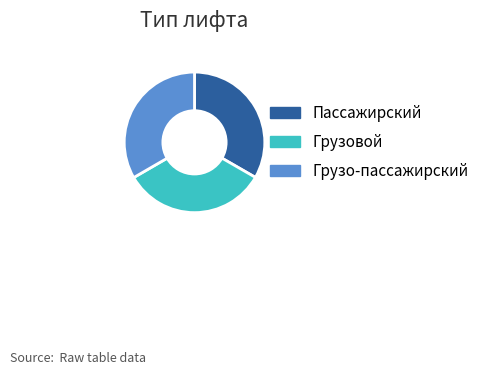

What is the ratio of the value at Грузо-пассажирский to the value at Грузовой?

1.0